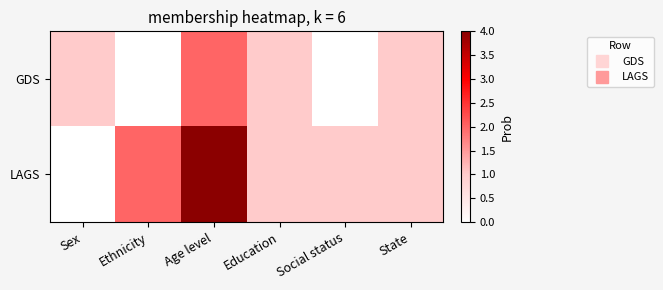

At how many categories does at least one series exceed 3?

1